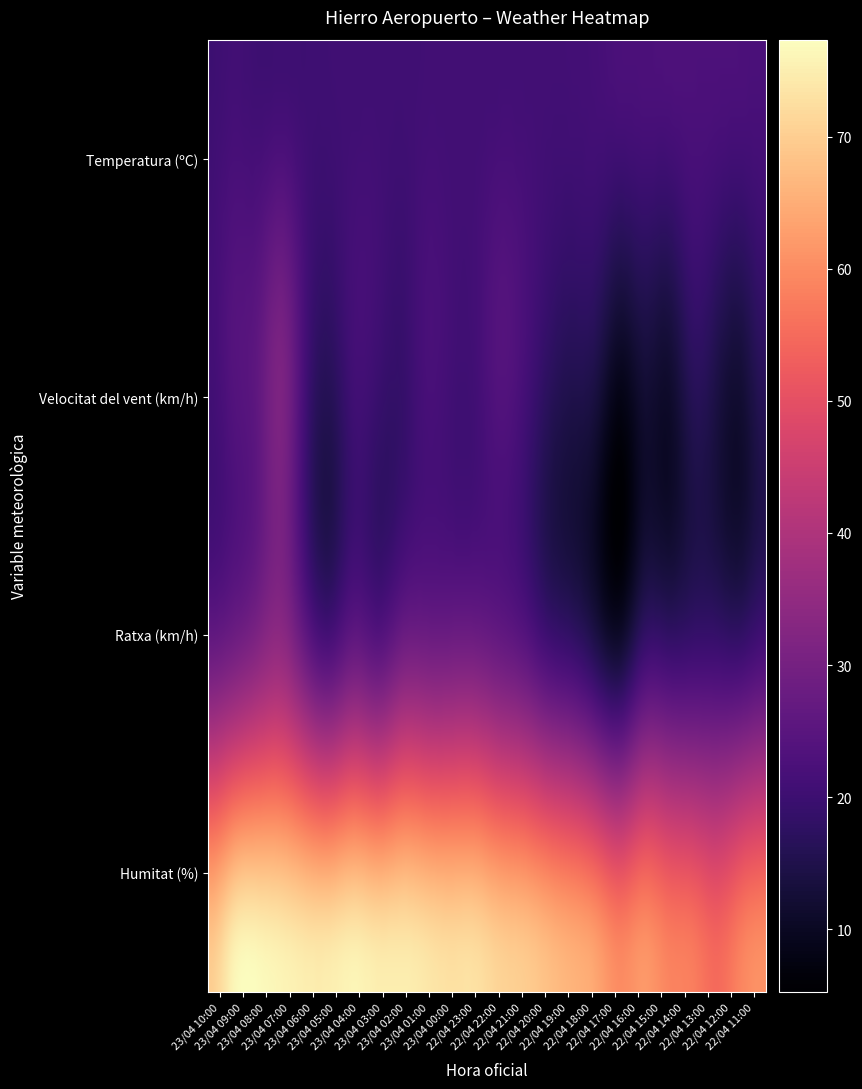

What is the difference between the maximum and minimum values in the Ratxa (km/h) series?

22.0